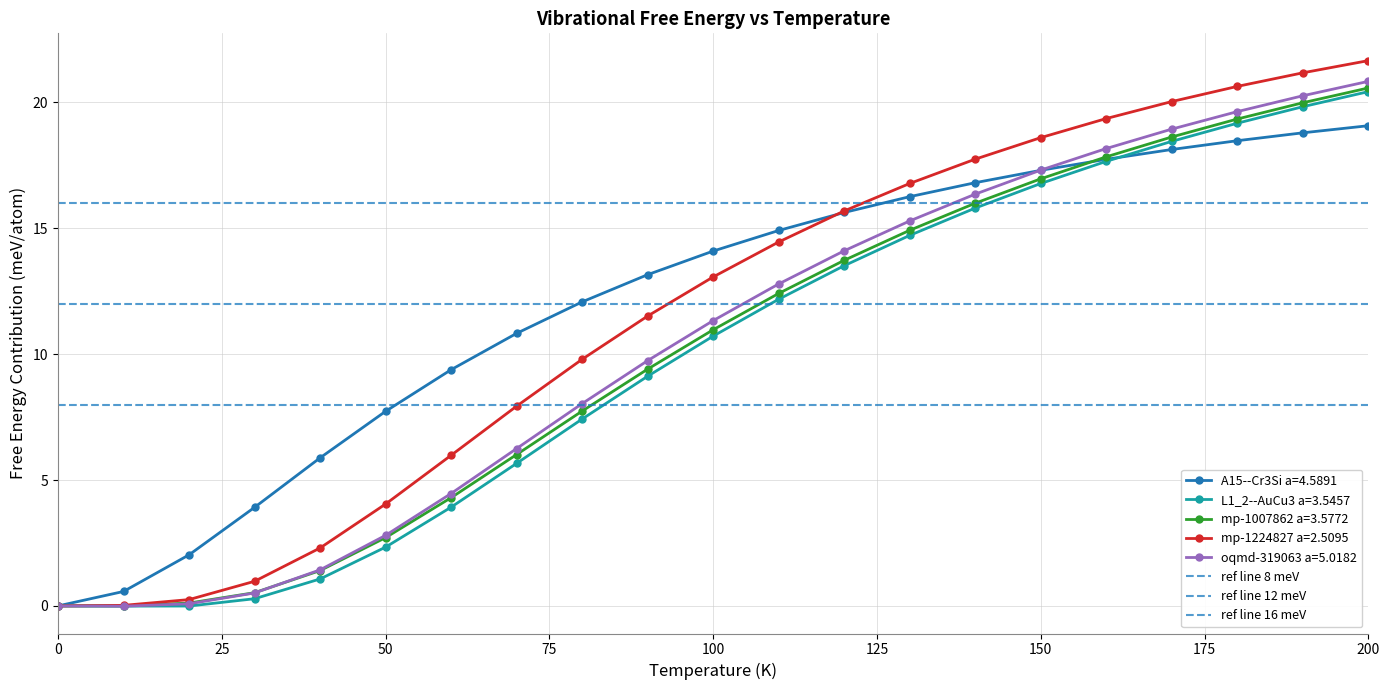

True or false: L1_2--AuCu3 a=3.5457 has a value of 9.1 at 200.

False